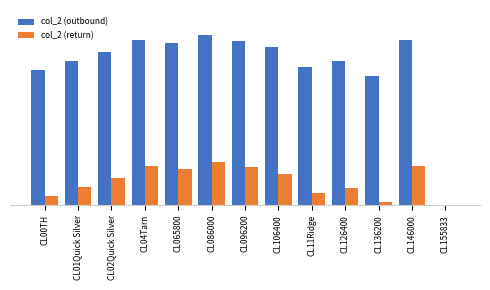

What is the sum of all col_2 (return) values?

448